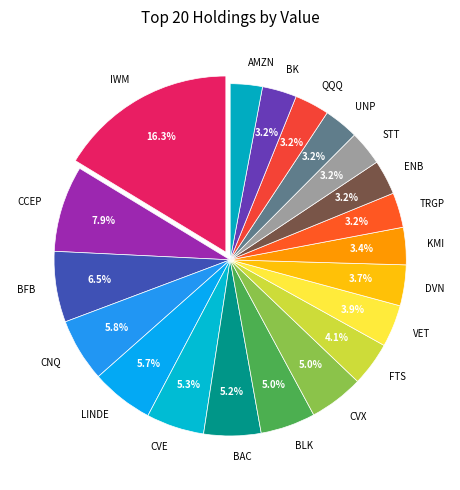

Is it true that STT is 10% of the pie?

False